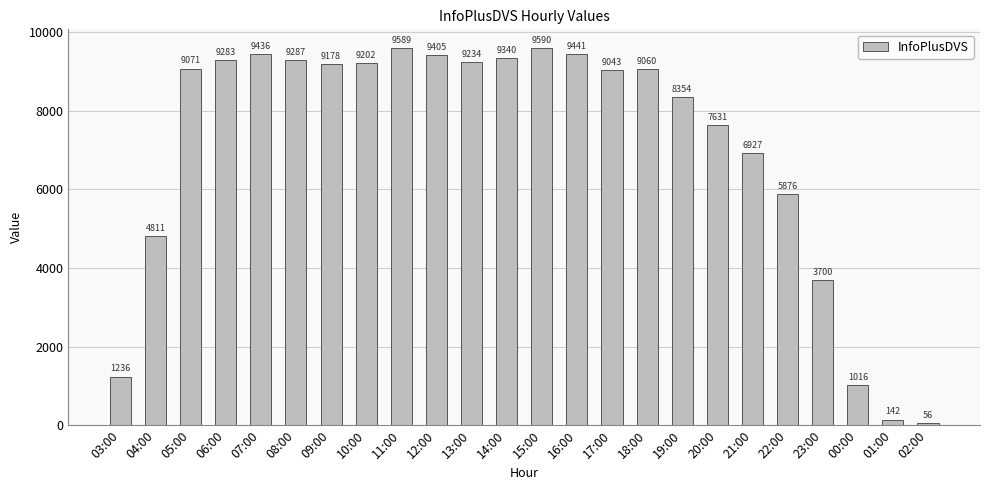

What is the difference between the second highest and second lowest values?

9447